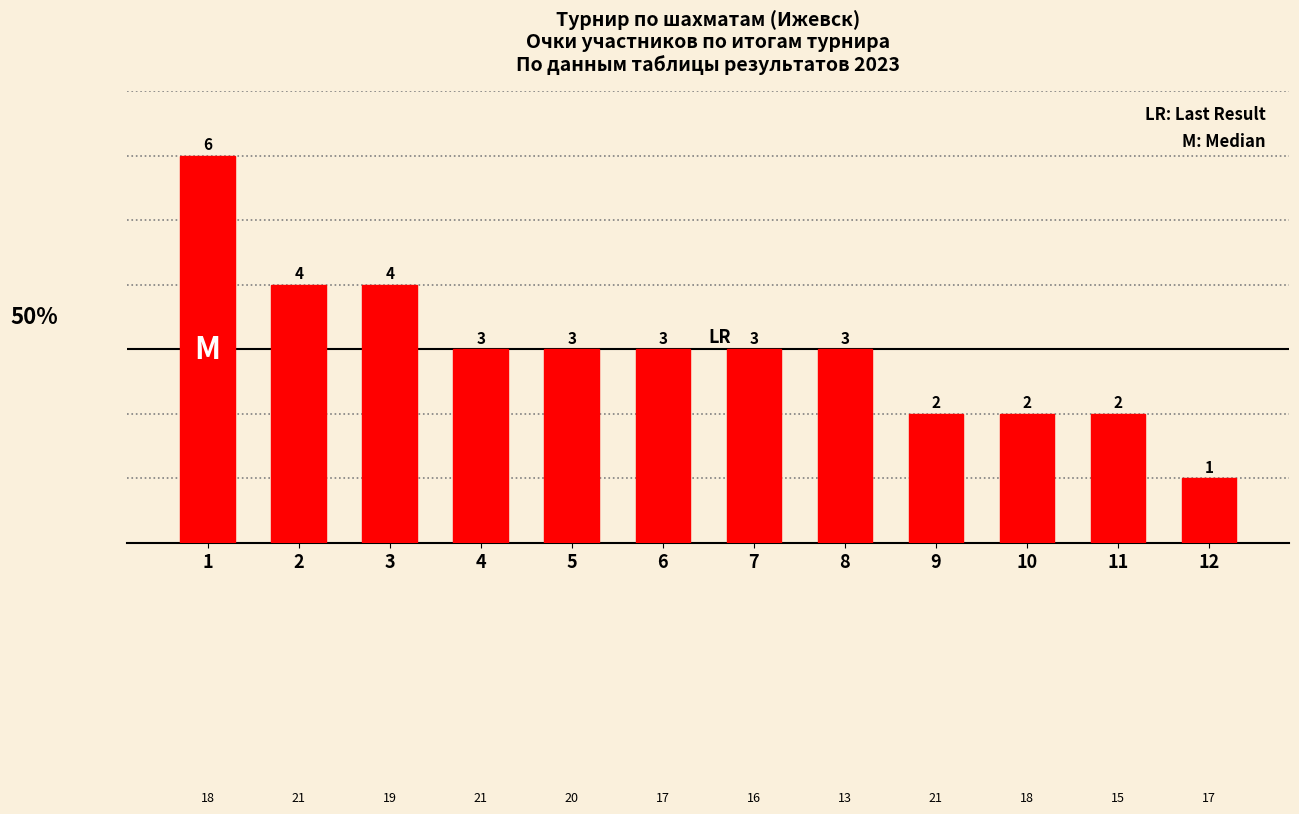

Where does the data first go above 3?

1